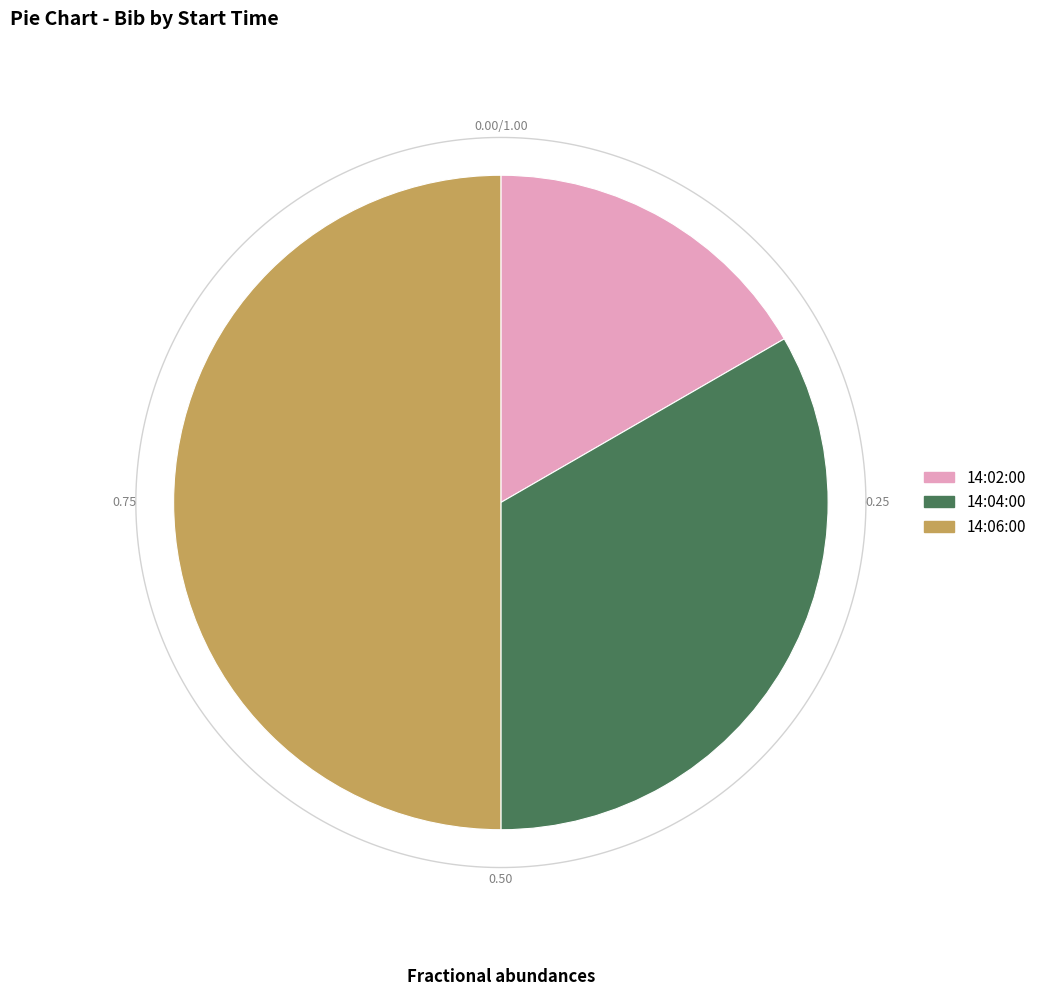

To the nearest percent, what is the average slice percentage?

33%